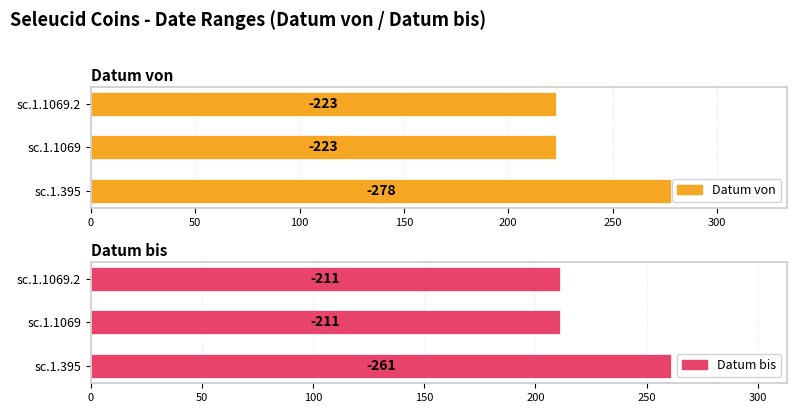

Reading left to right, extract all data points from this chart.

Datum von: 278	223	223
Datum bis: 261	211	211